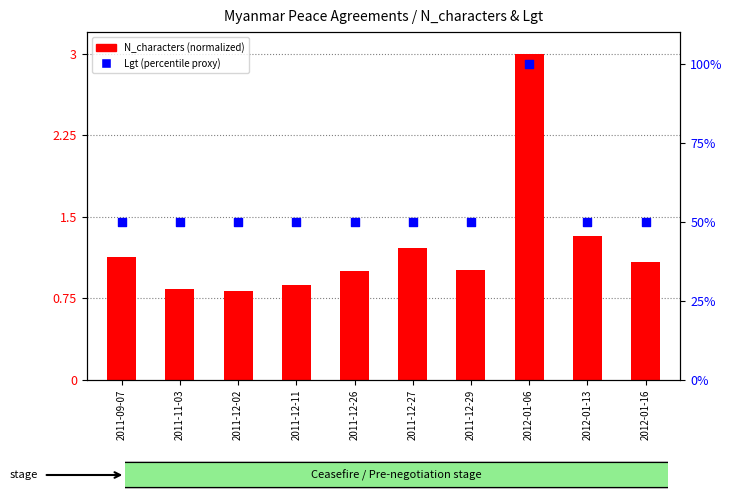

Which series contains the highest Y value?

Lgt (percentile proxy)